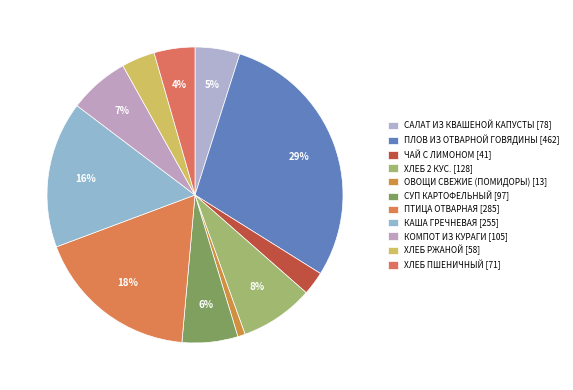

What is the largest slice in the pie chart?

ПЛОВ ИЗ ОТВАРНОЙ ГОВЯДИНЫ 240Г